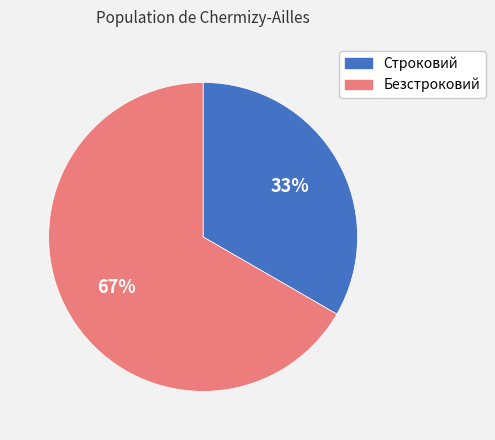

Which slice is the largest?

Безстроковий